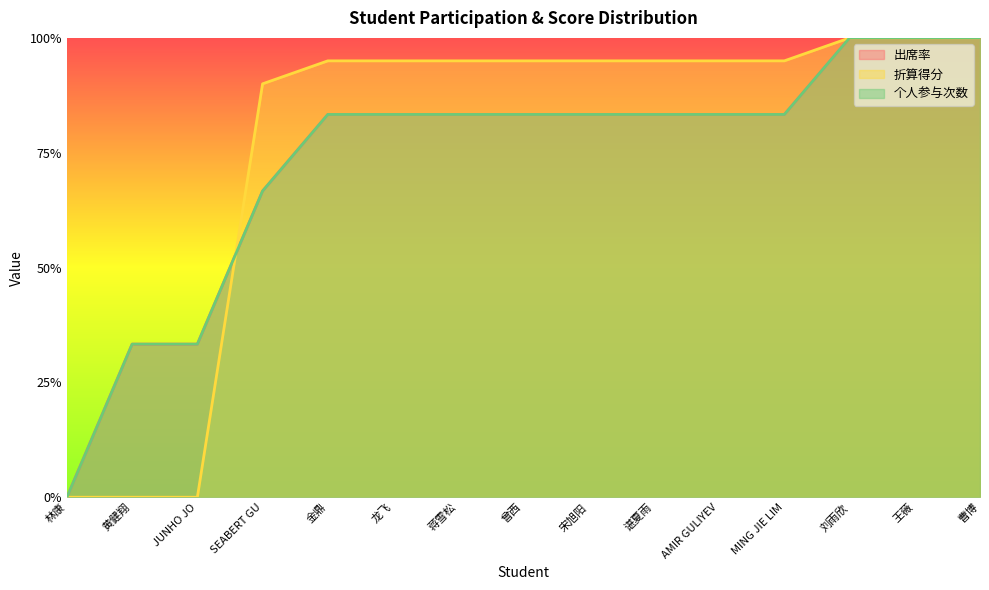

Which has a higher value, AMIR GULIYEV or 谌夏雨?

AMIR GULIYEV